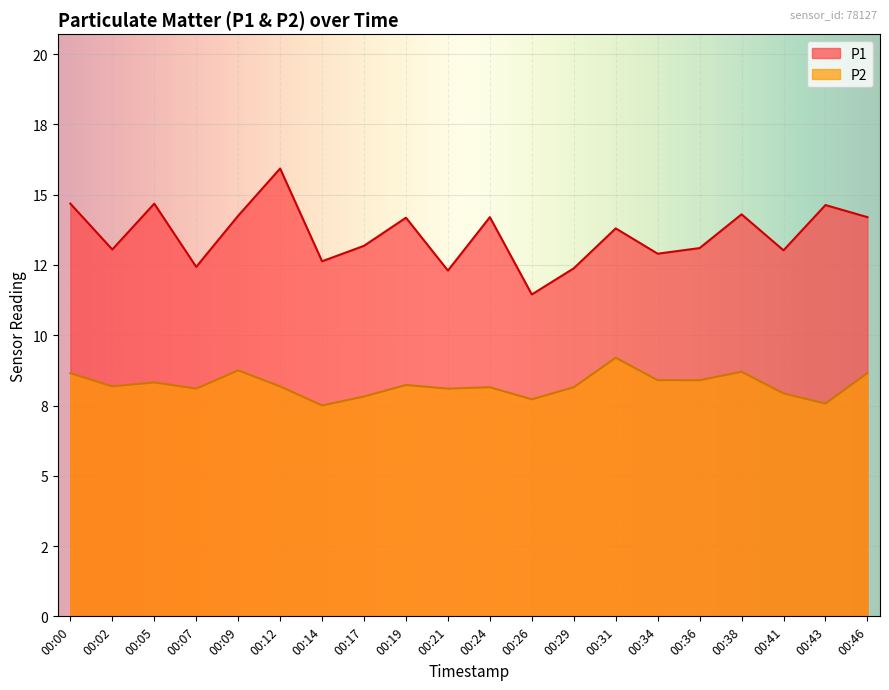

True or false: P2 and P1 cross at least once.

False